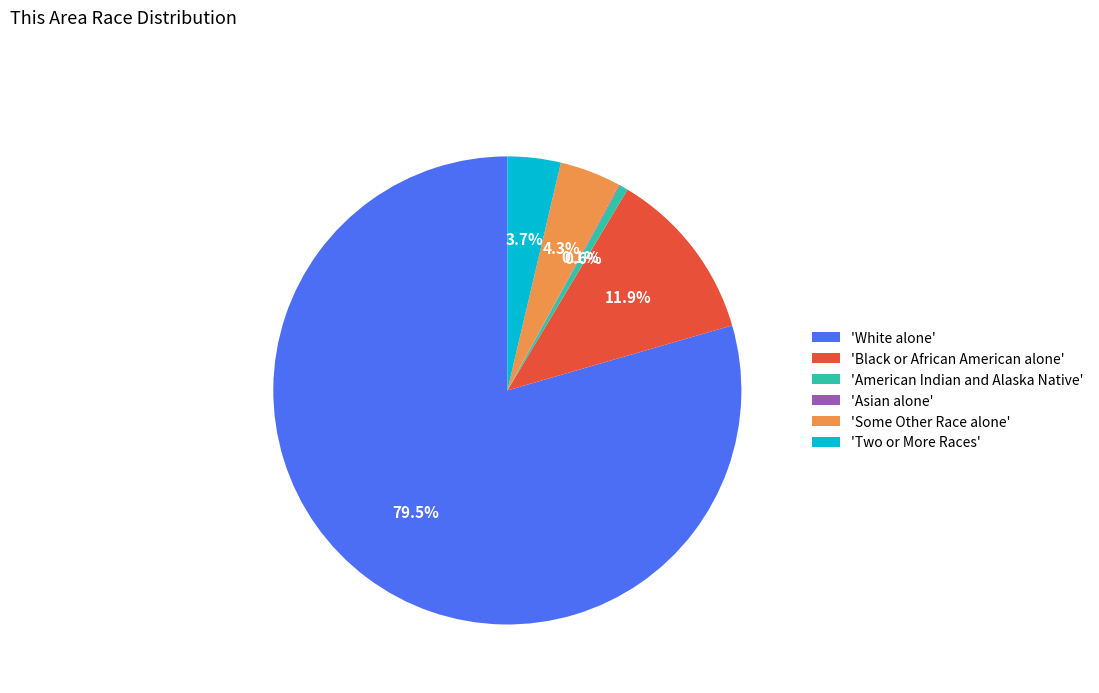

Between 'Some Other Race alone' and 'American Indian and Alaska Native', which is larger?

'Some Other Race alone'